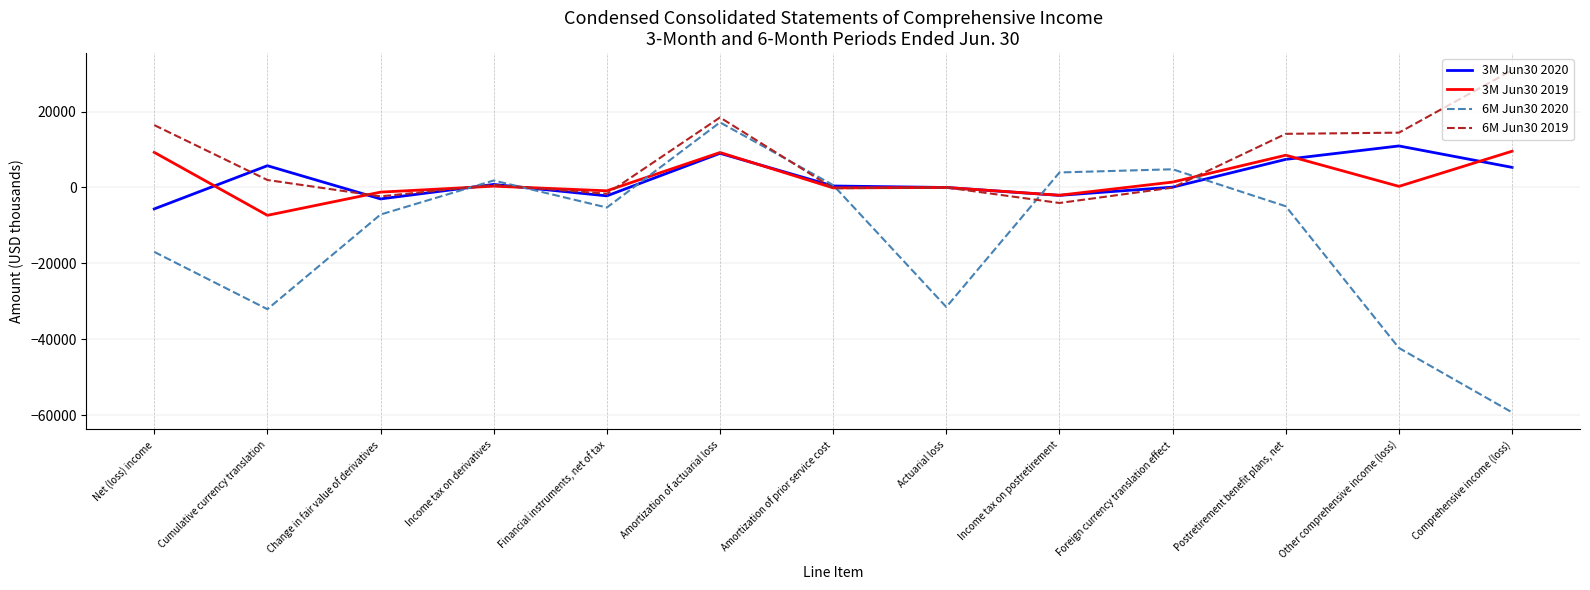

Which series ends up on top after the final intersection of 3M Jun30 2020 and 6M Jun30 2020?

3M Jun30 2020